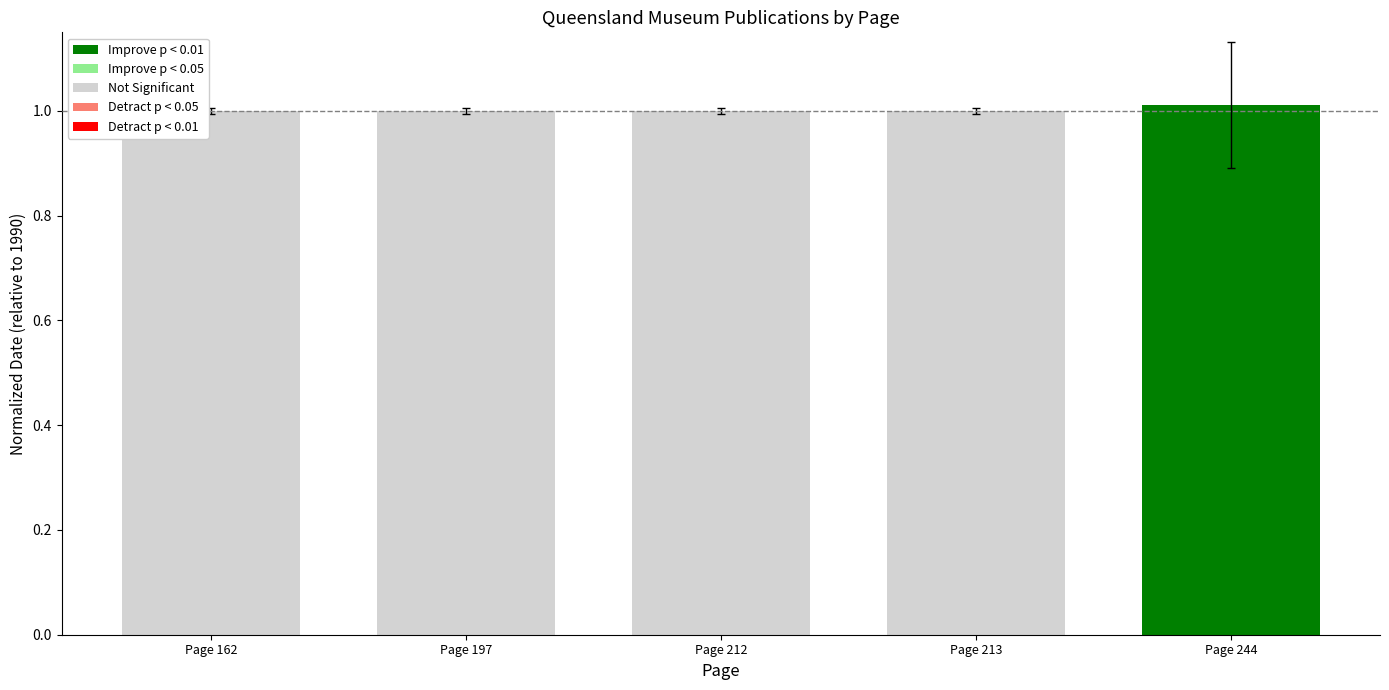

Reading right to left, transcribe all the data shown in this chart.

Page 244=1.0	Page 213=1.0	Page 212=1.0	Page 197=1.0	Page 162=1.0